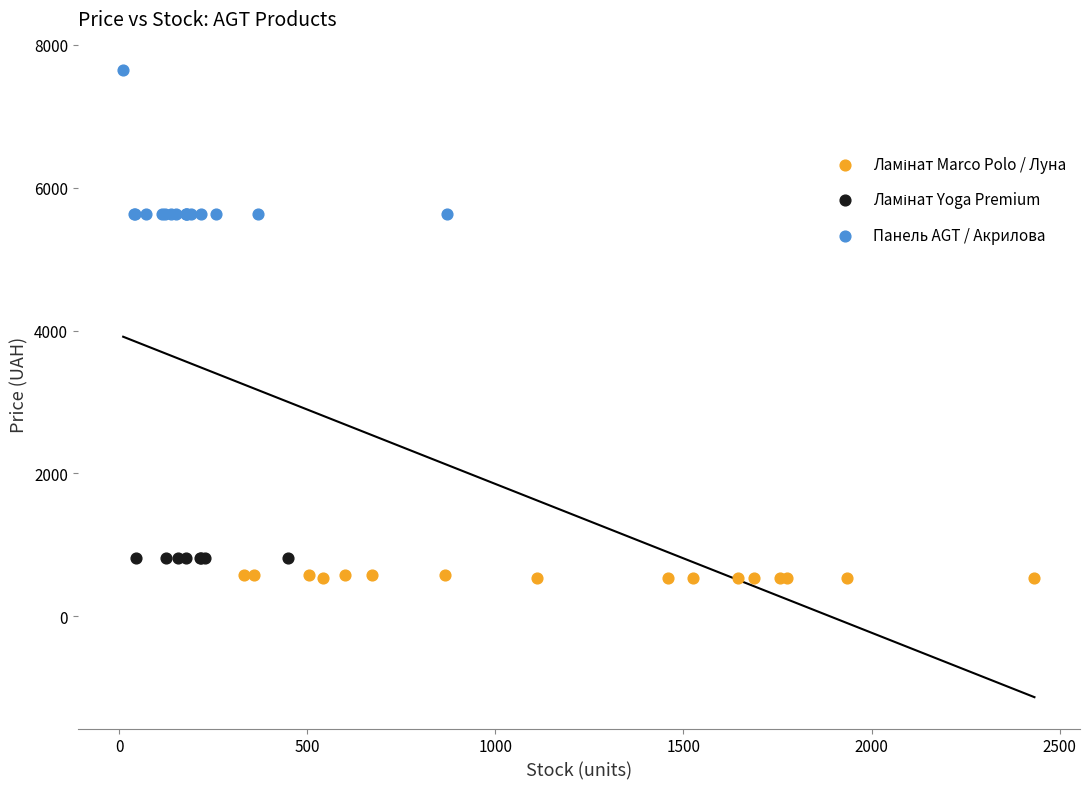

Which series contains the highest Y value?

Панель AGT / Акрилова